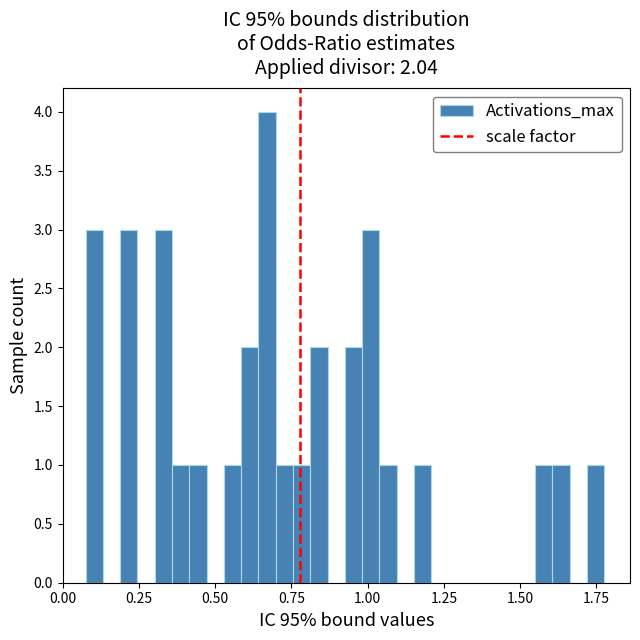

Around what value on the x-axis is the tallest bar? Give the approximate position of its centre, as read against the axis.

0.65